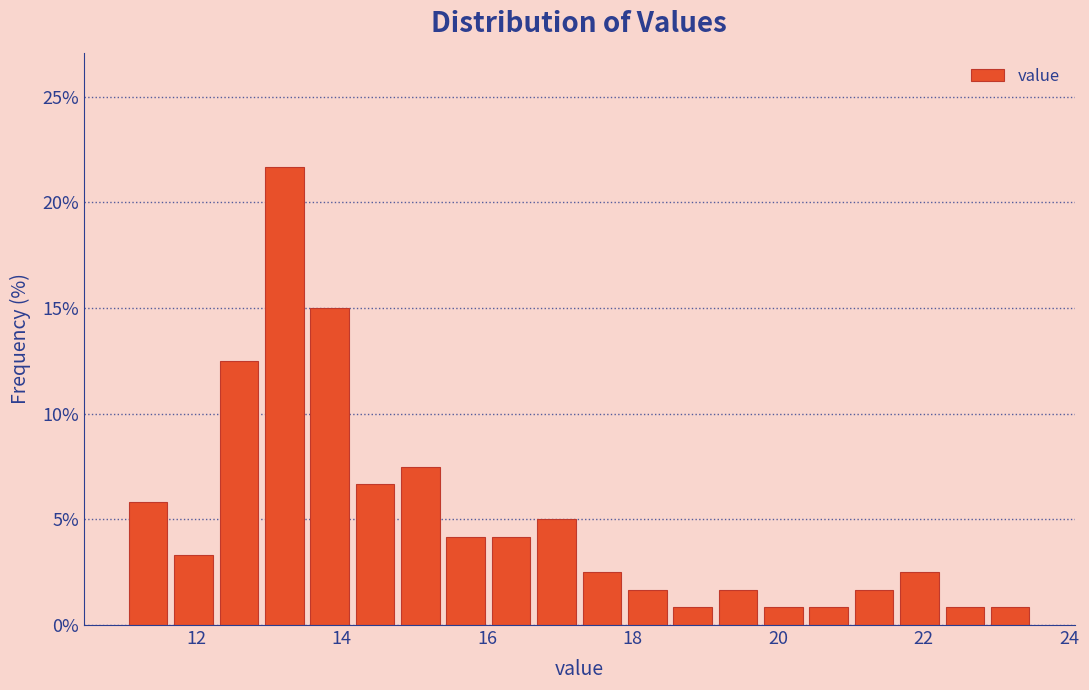

Around what value on the x-axis is the tallest bar? Give the approximate position of its centre, as read against the axis.

13.2